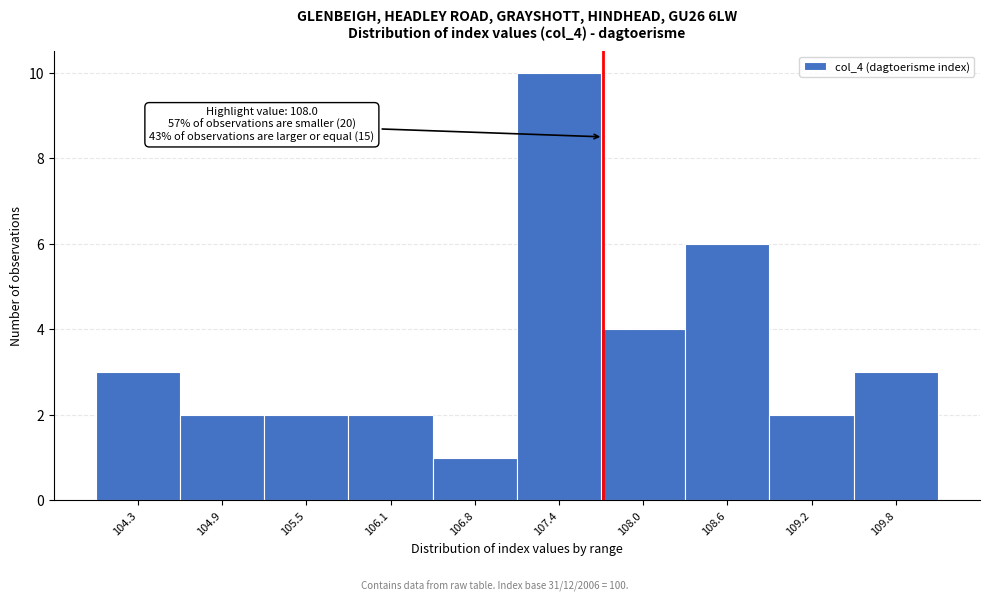

Reading right to left, transcribe all the data shown in this chart.

109.8=3	109.2=2	108.6=6	108.0=4	107.4=10	106.8=1	106.1=2	105.5=2	104.9=2	104.3=3